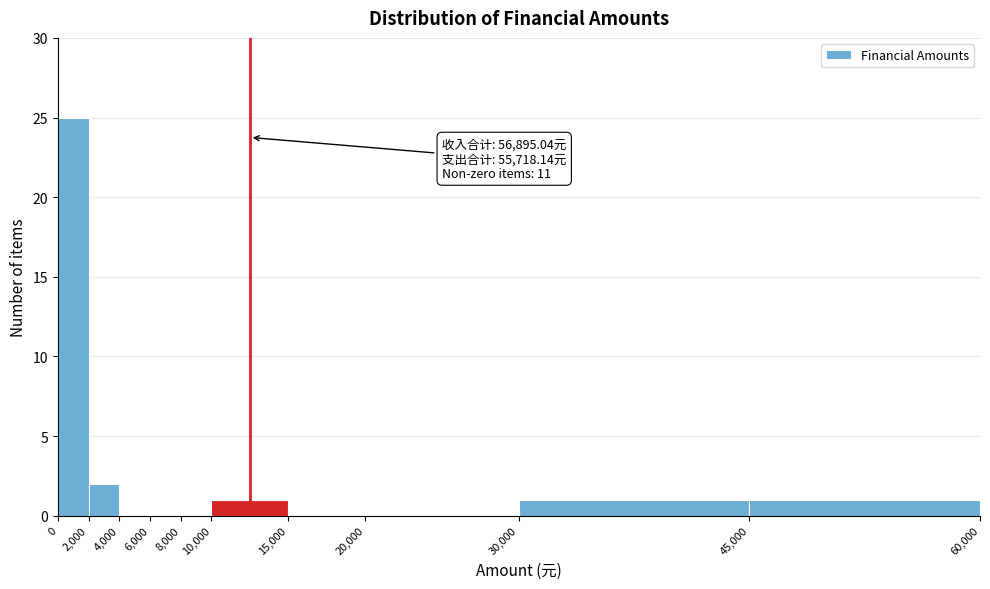

Over which range of the x-axis is the bar tallest?

0 to 2,000